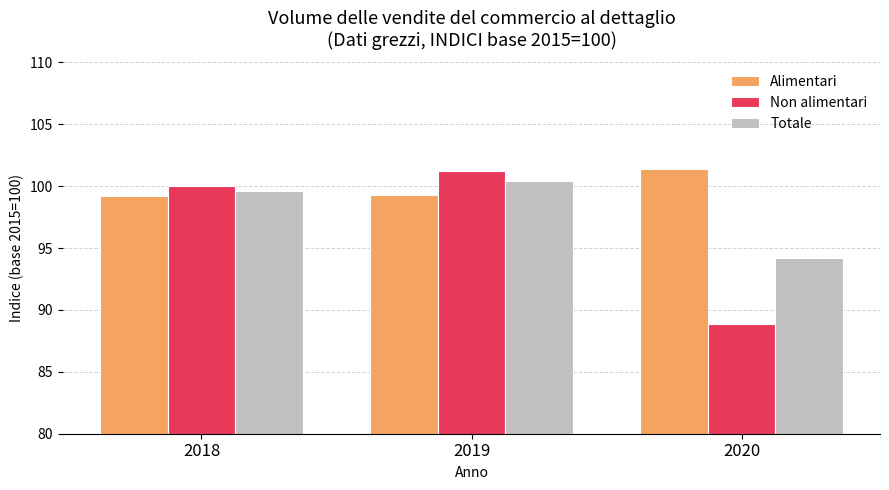

Which series has the largest total across all categories?

Alimentari